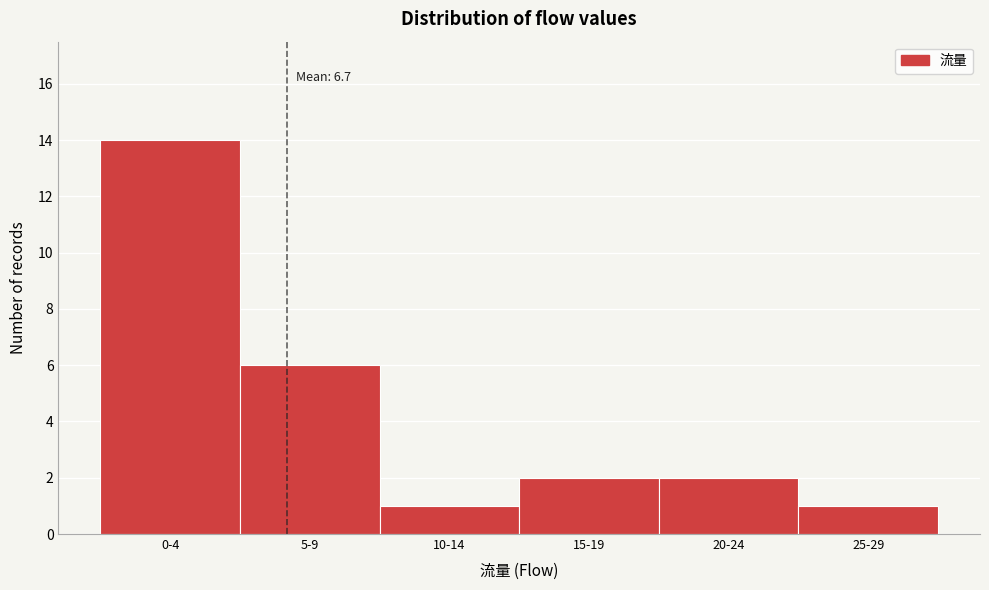

Reading right to left, list all the values displayed in this chart.

1	2	2	1	6	14